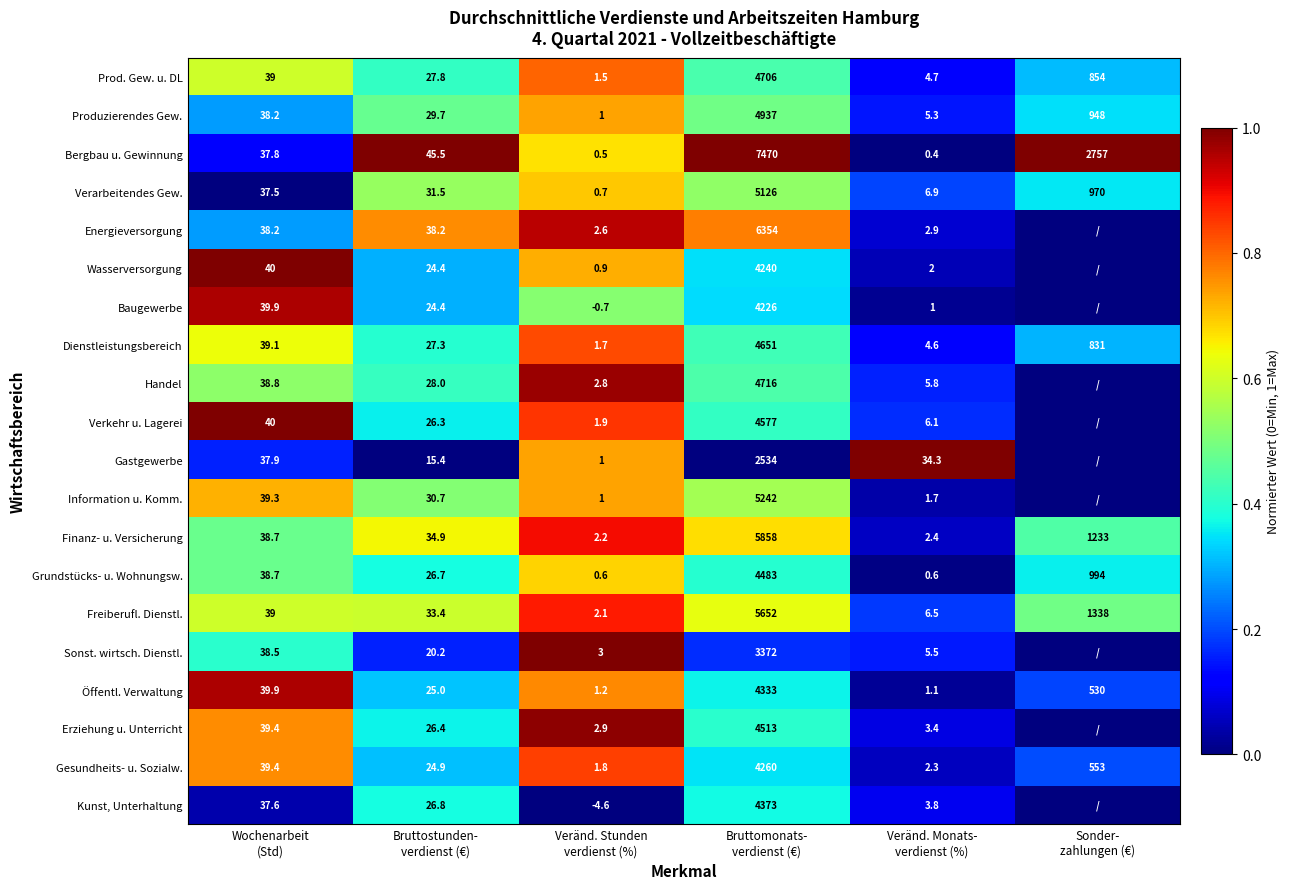

What is the maximum value shown in the chart?

1.0